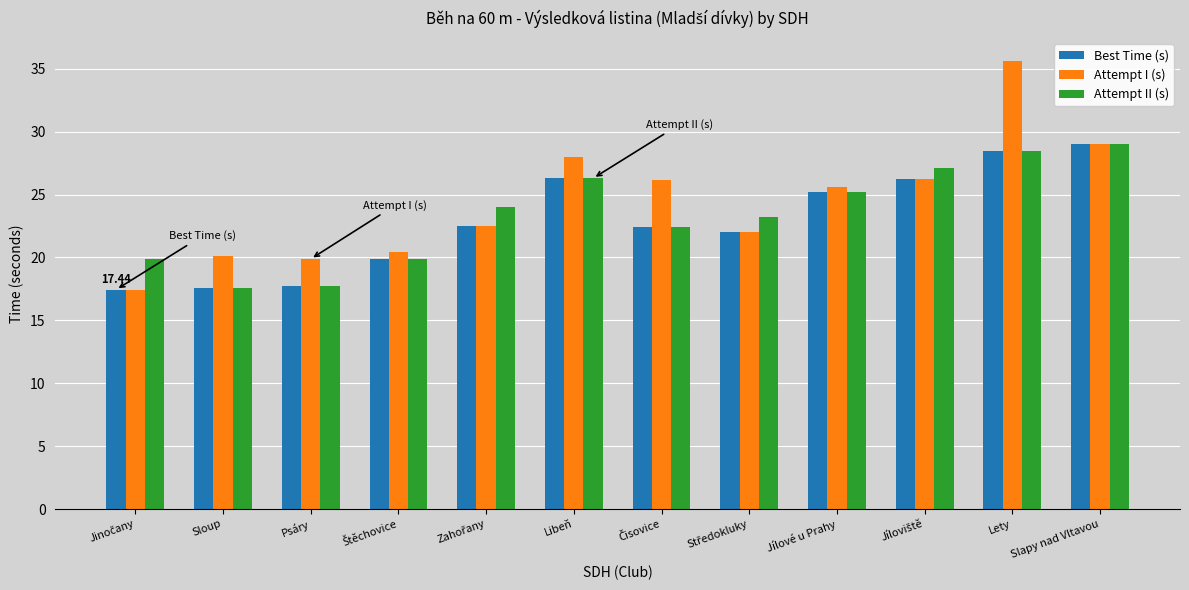

What is the smallest value displayed?

17.4